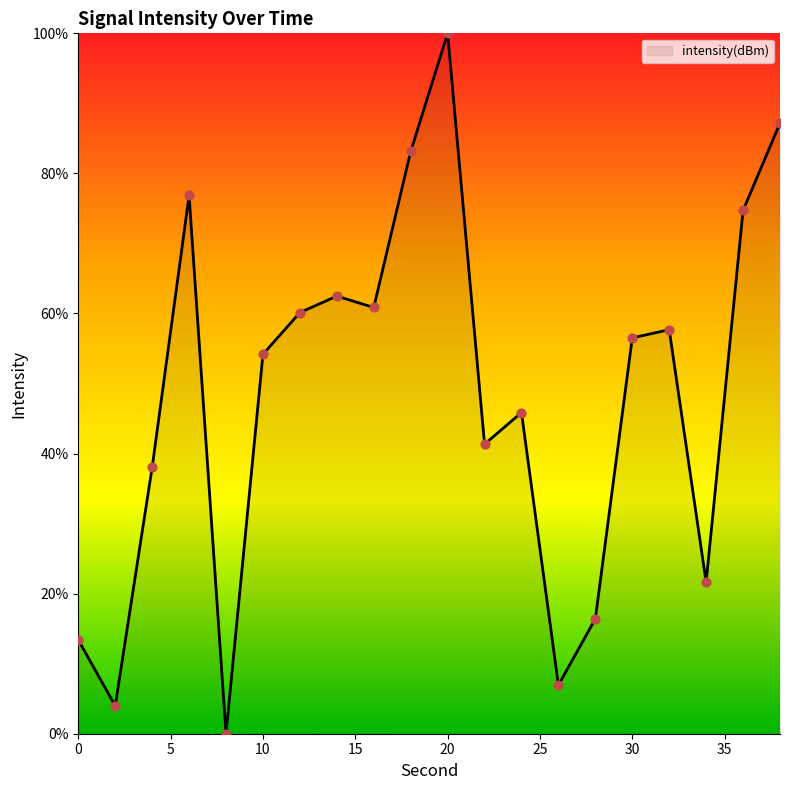

What is the maximum value shown in the chart?

100.0